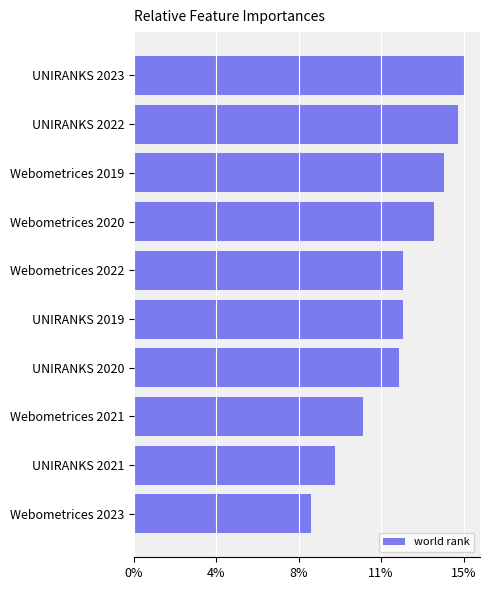

How many data points does each series have?

10